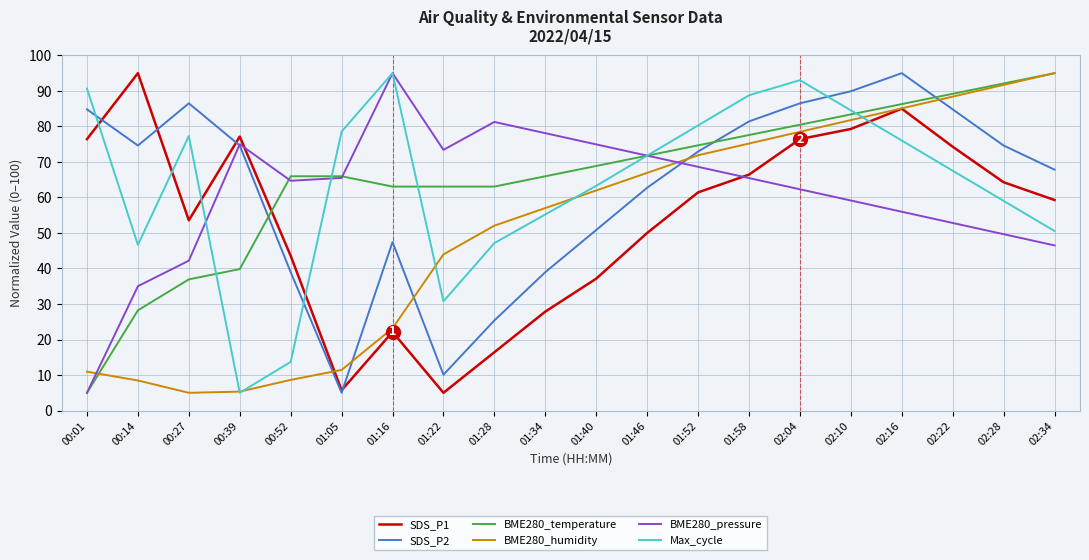

Between 01:16 and 01:46, which series saw the biggest shift?

BME280_humidity